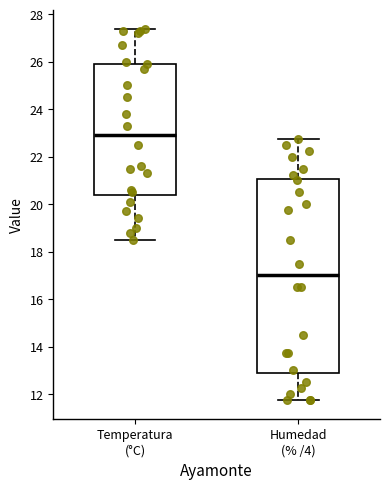

Which box is the tallest, from its lower edge to its upper edge?

Humedad (% /4)